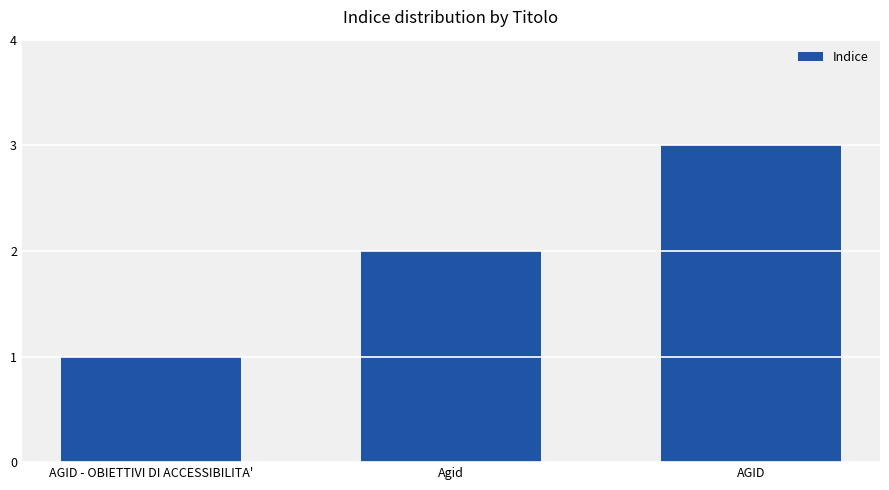

Where is the data nearest to the value 2?

Agid